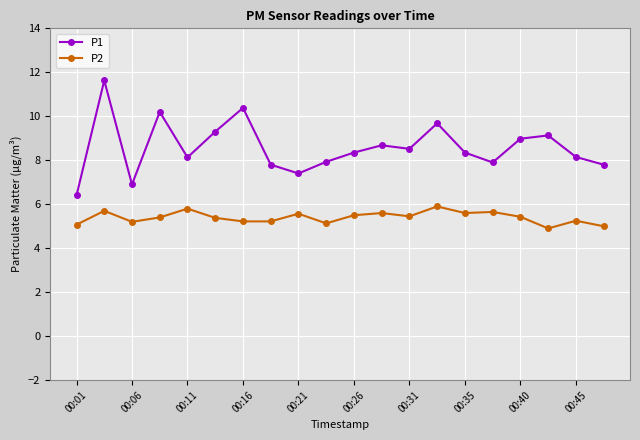

Which series has the largest total across all categories?

P1